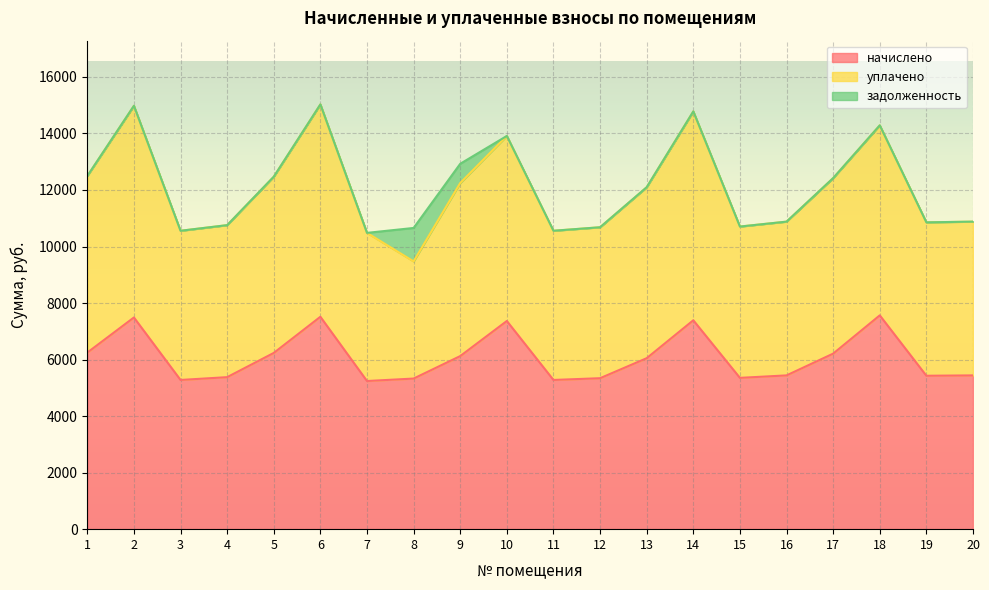

What is the spread (max minus min) of values at 8?

4144.1